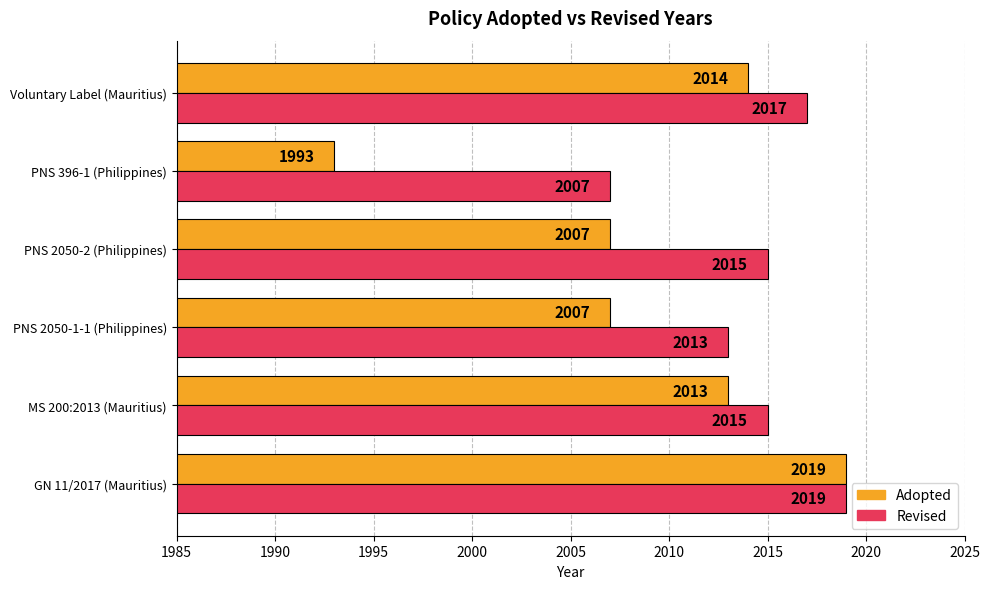

What is the difference between the maximum and second lowest values in the Revised series?

6